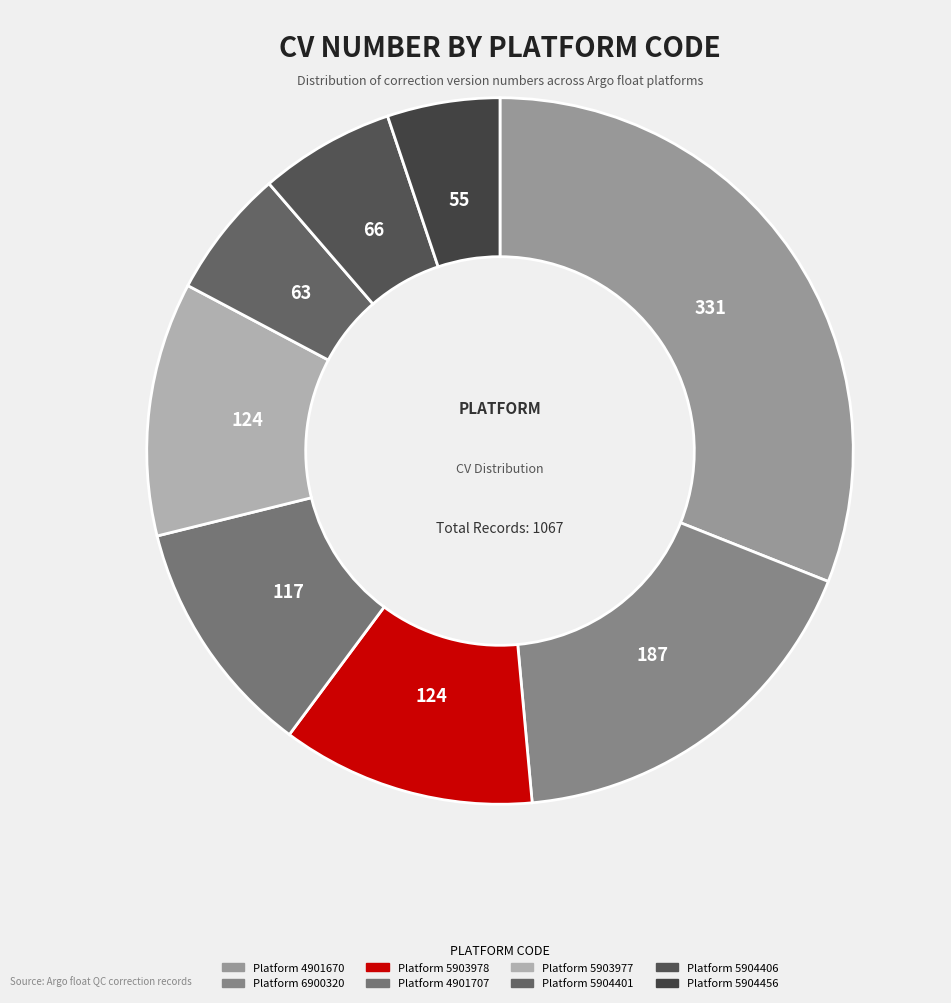

How many slices are in this pie chart?

8